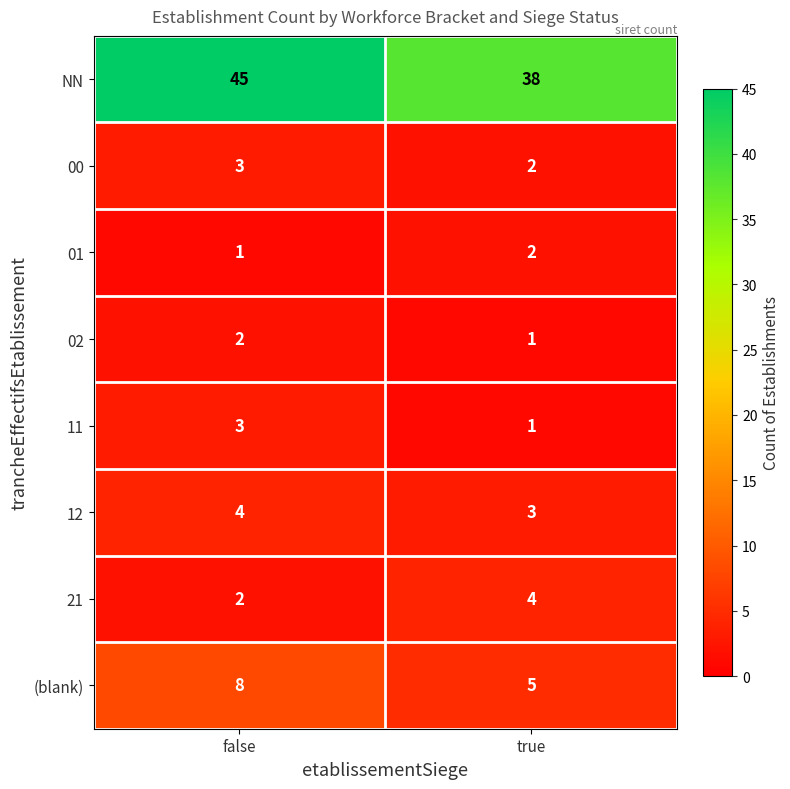

What is the sum of all 00 values?

5